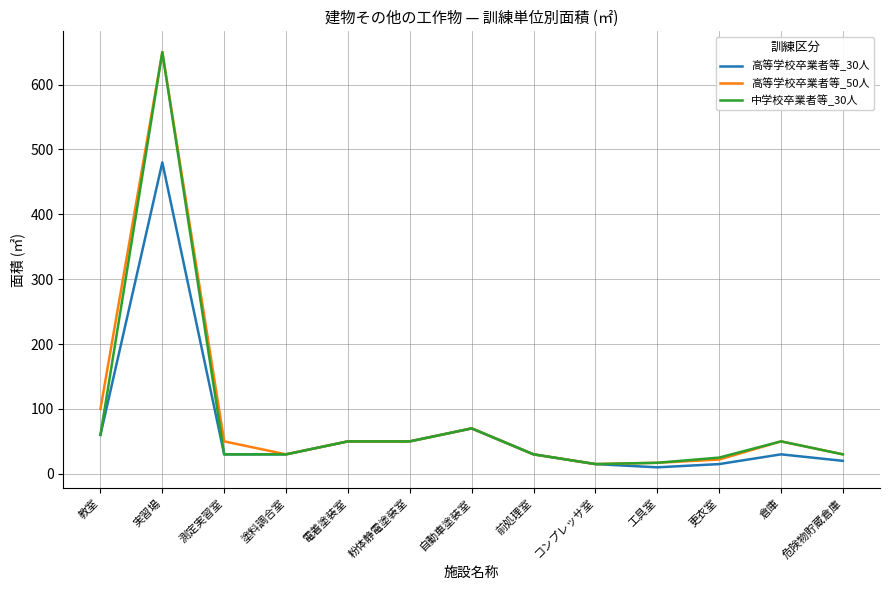

What is the spread (max minus min) of values at 実習場?

170